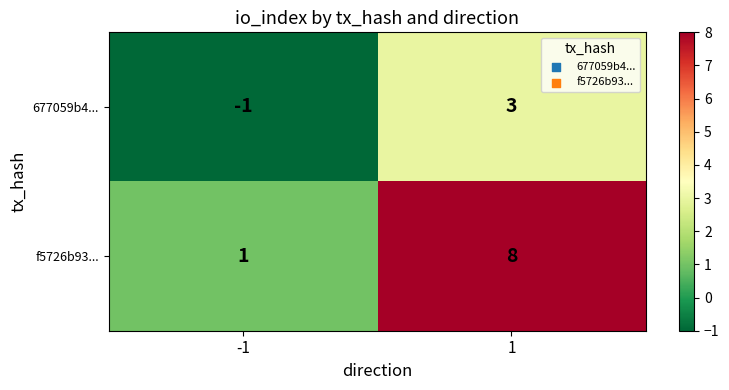

What is the highest value of the 677059b4... series?

3